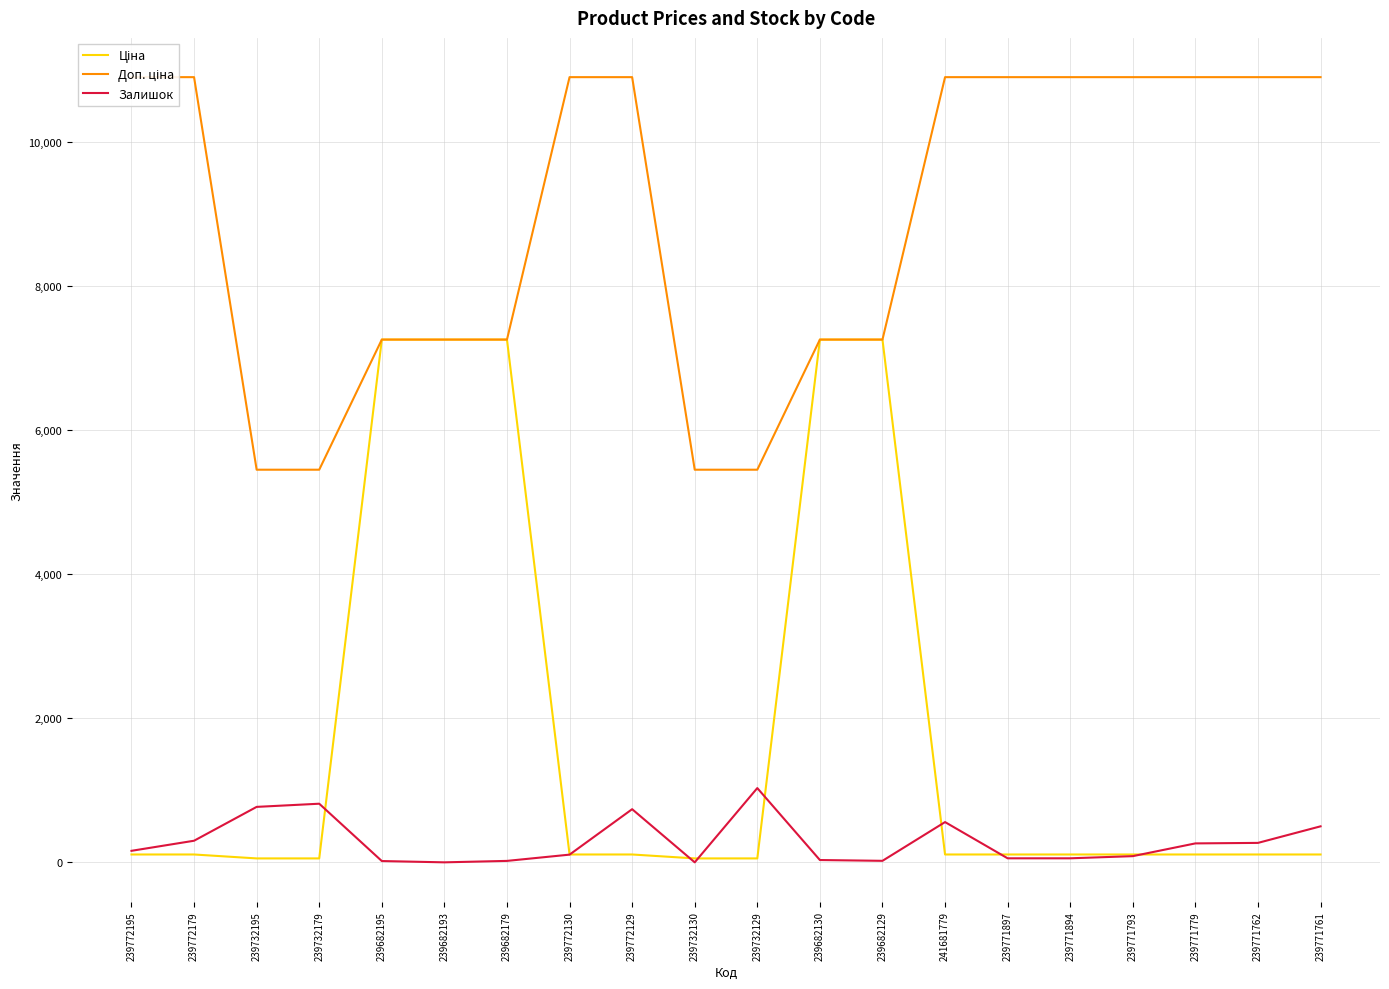

Between 239732129 and 239771897, which series saw the biggest shift?

Доп. ціна